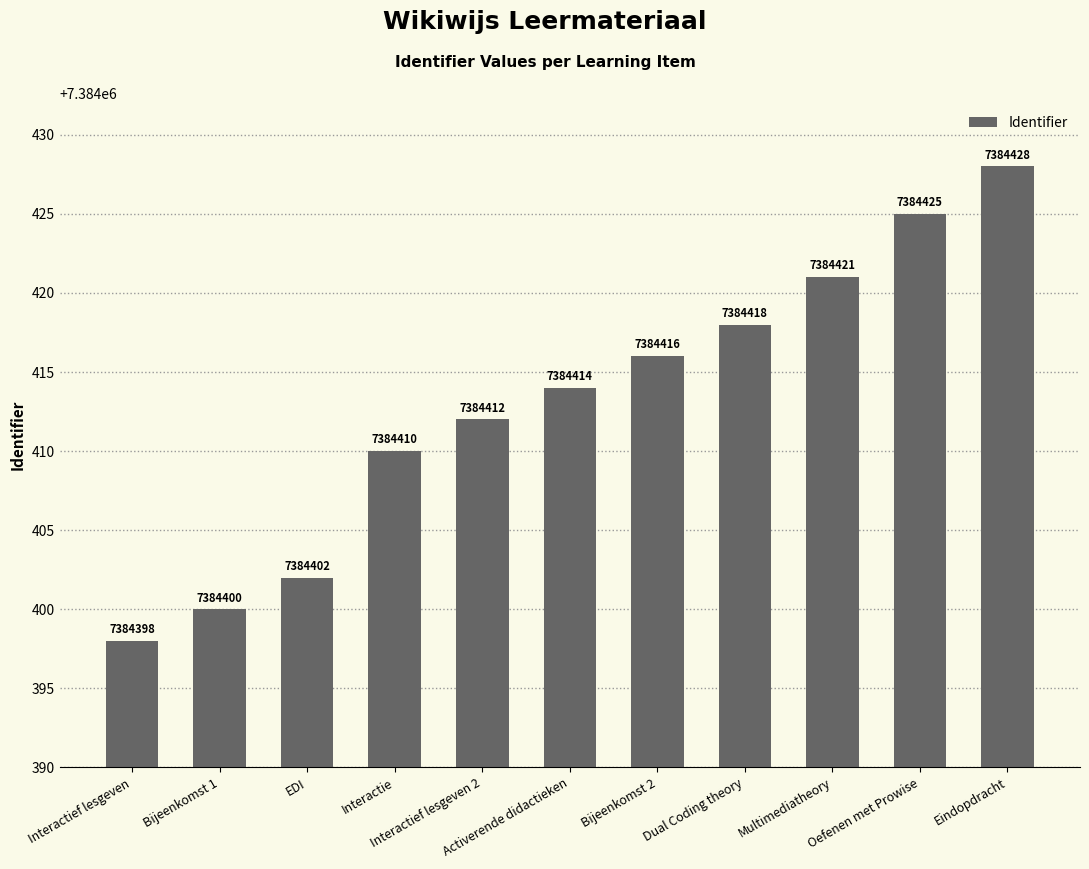

The value at Multimediatheory is 7384421. True or false?

True